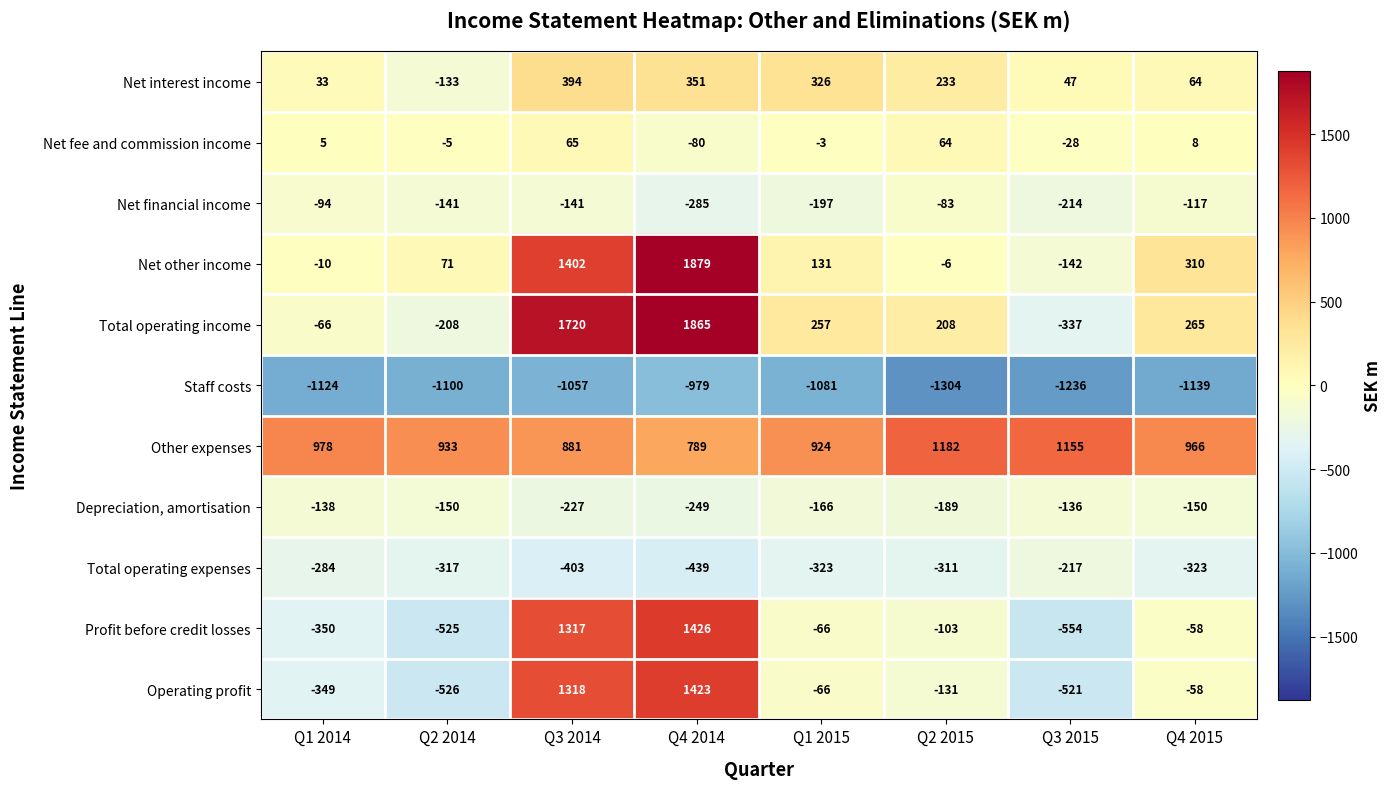

Where does the Total operating expenses series first go above -317?

Q1 2014